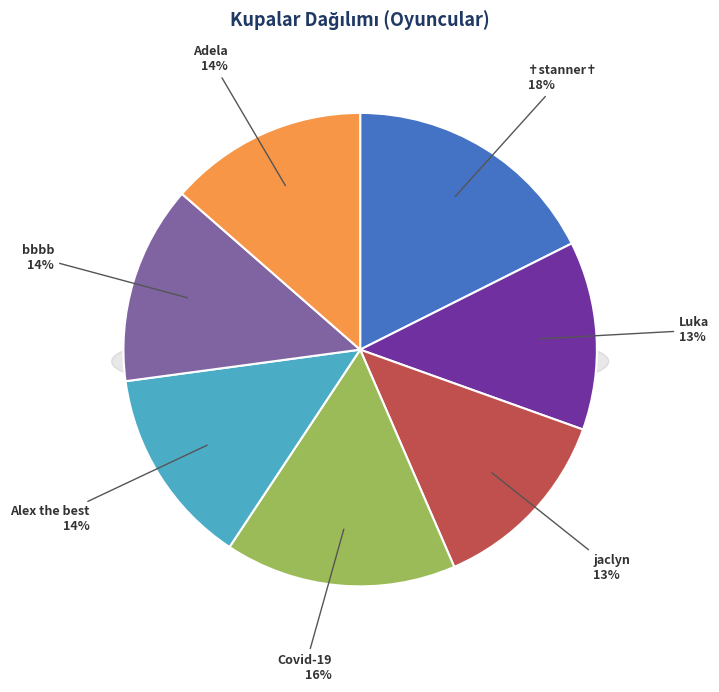

To the nearest percent, what is the average slice percentage?

14%